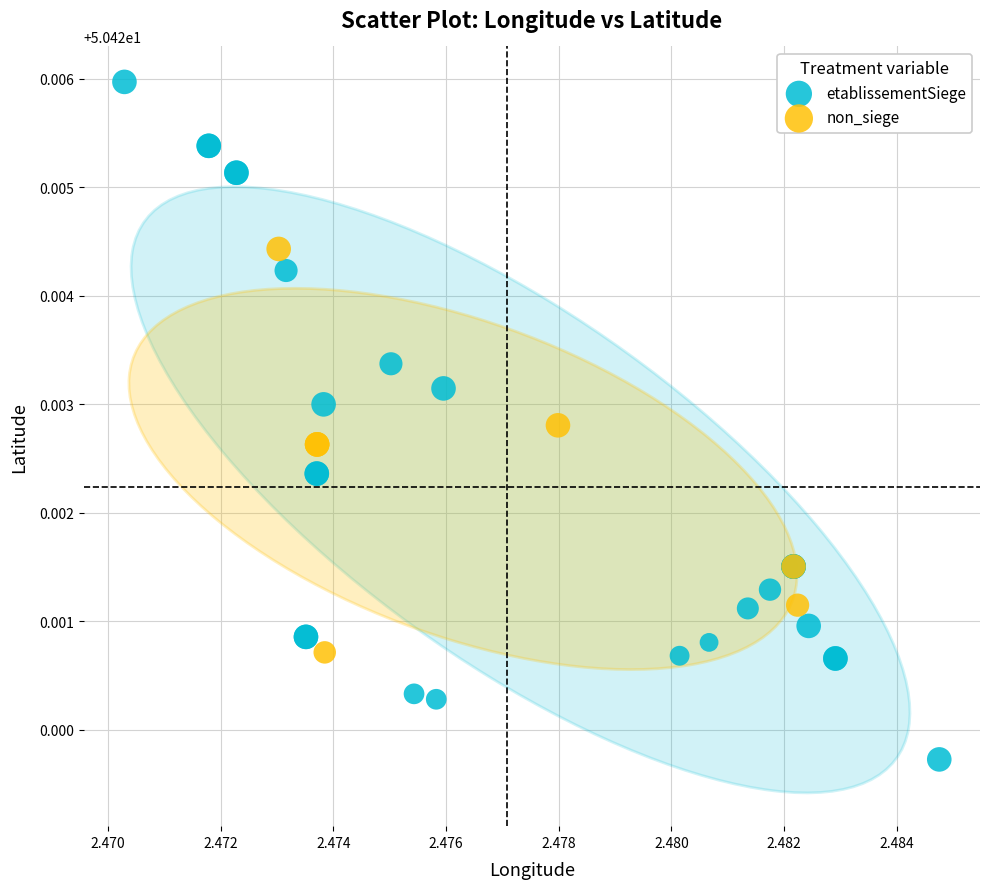

What are all the series names shown in the legend?

etablissementSiege, non_siege